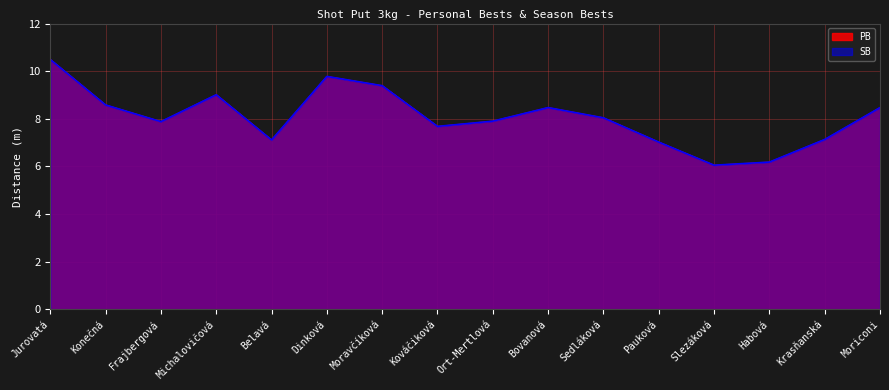

True or false: SB and PB intersect in this chart.

False